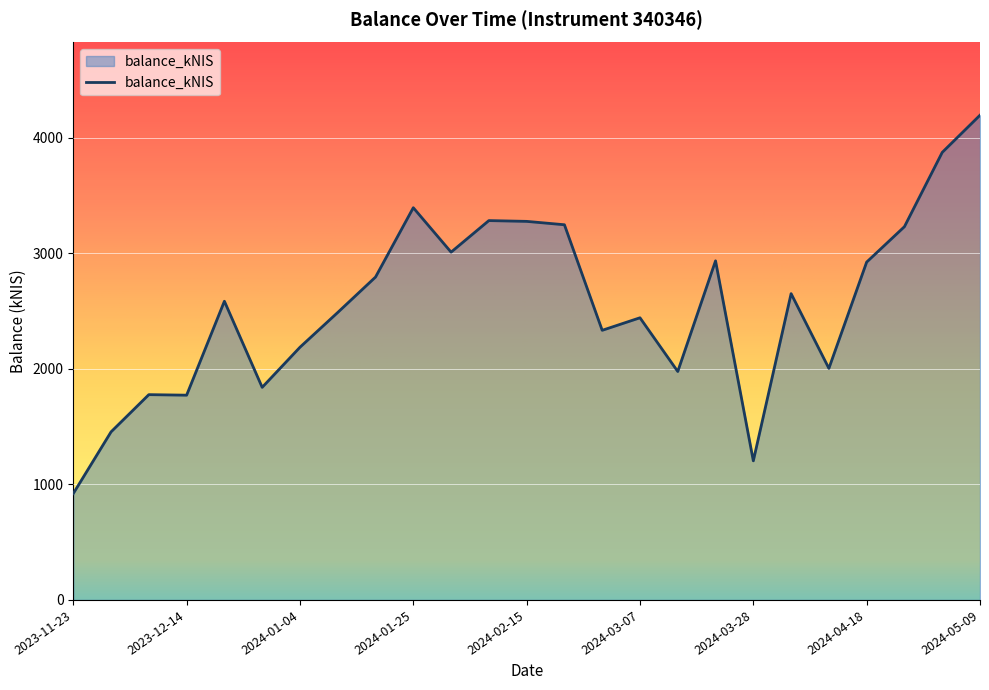

What is the minimum value shown in the chart?

921.0